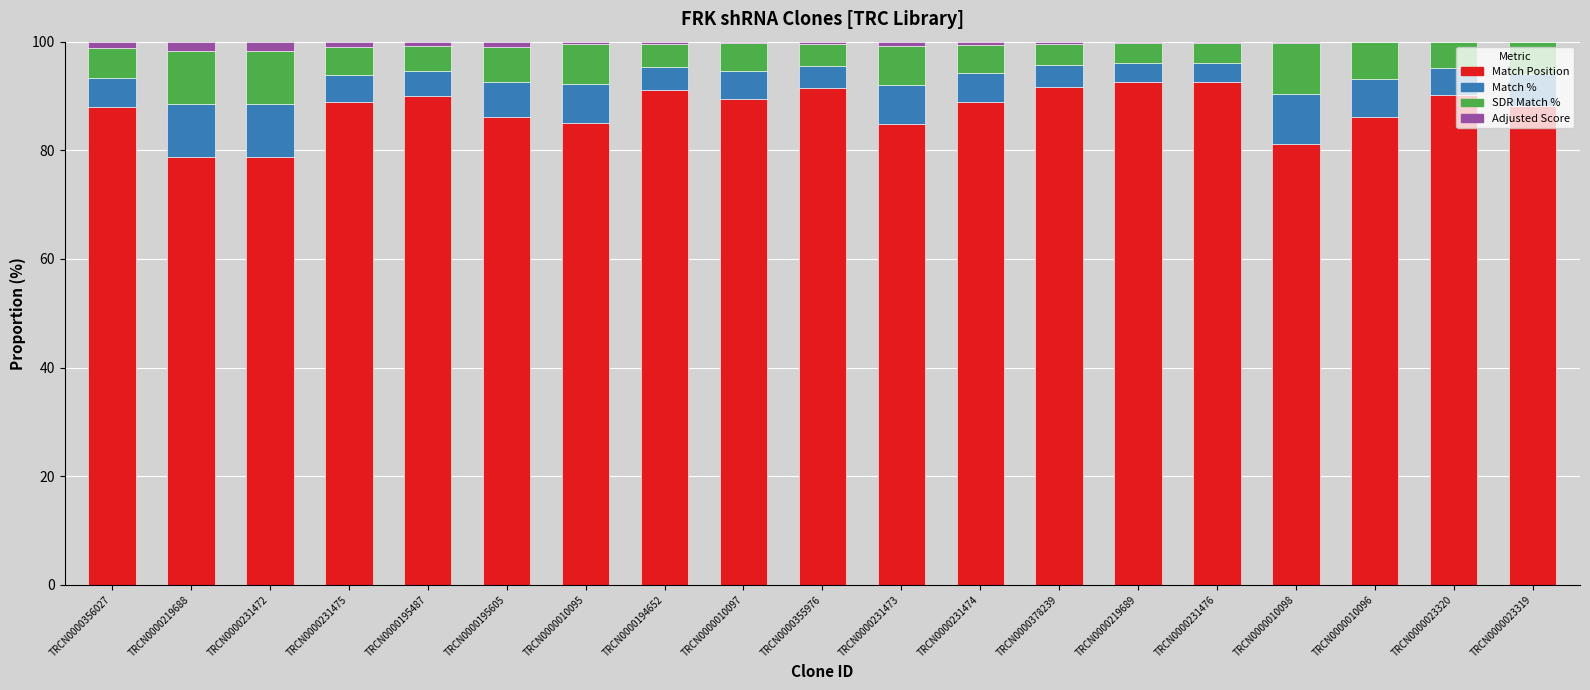

What is the total value across all series at TRCN0000023320?

100.0